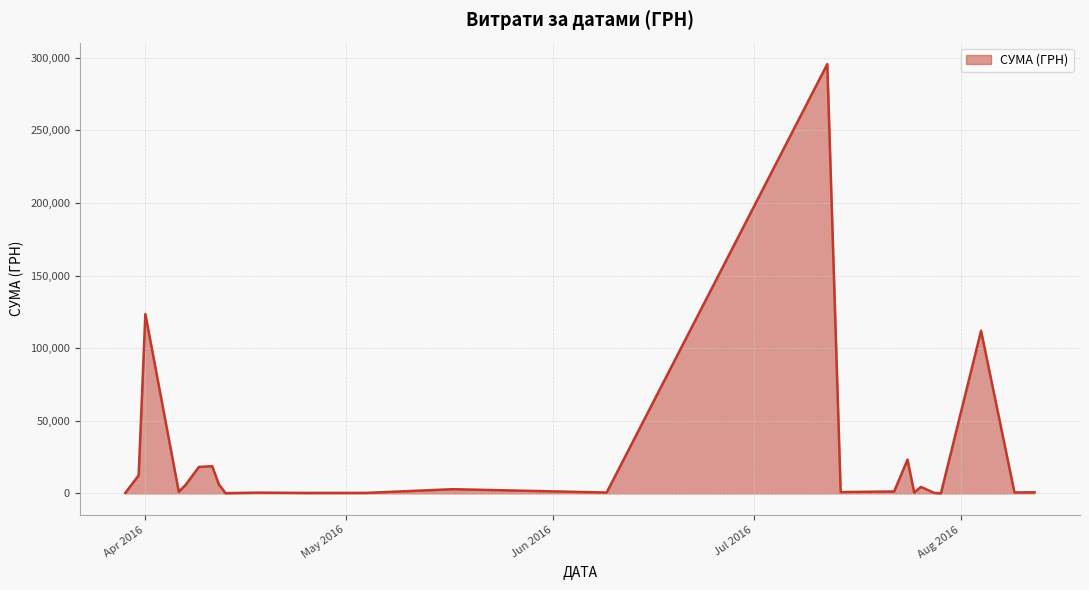

What is the difference between the maximum and minimum values?

295540.8